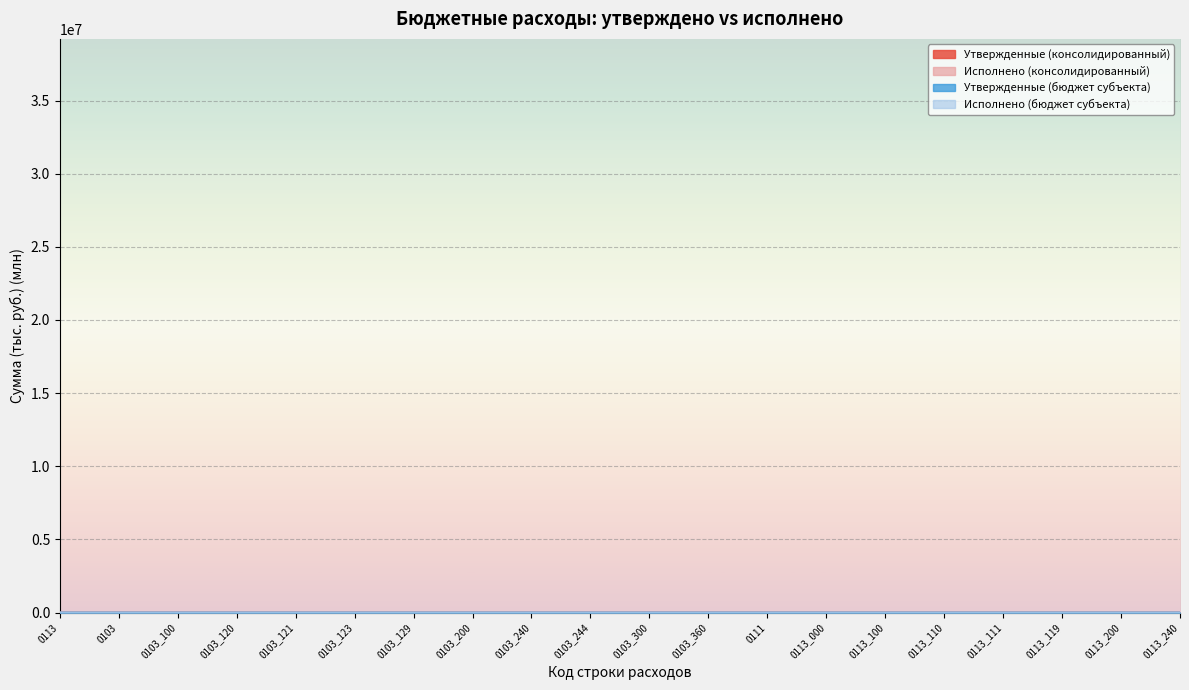

True or false: Исполнено (консолидированный) and Утвержденные (консолидированный) cross at least once.

False